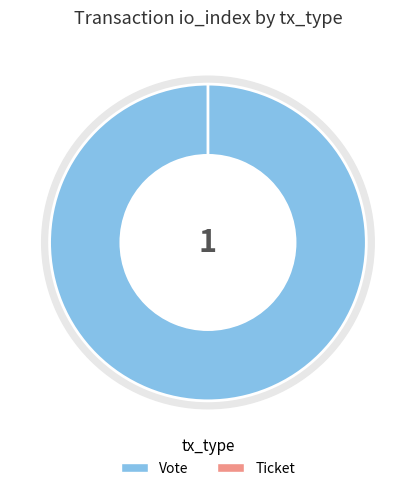

Rank the categories by value from highest to lowest.

Vote, Ticket